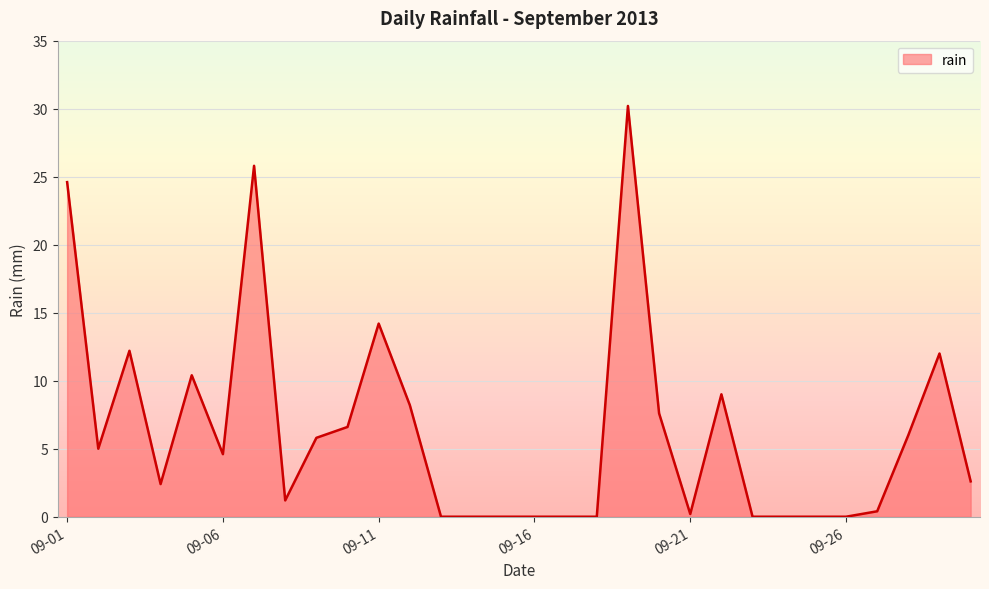

What is the greatest value displayed?

30.2